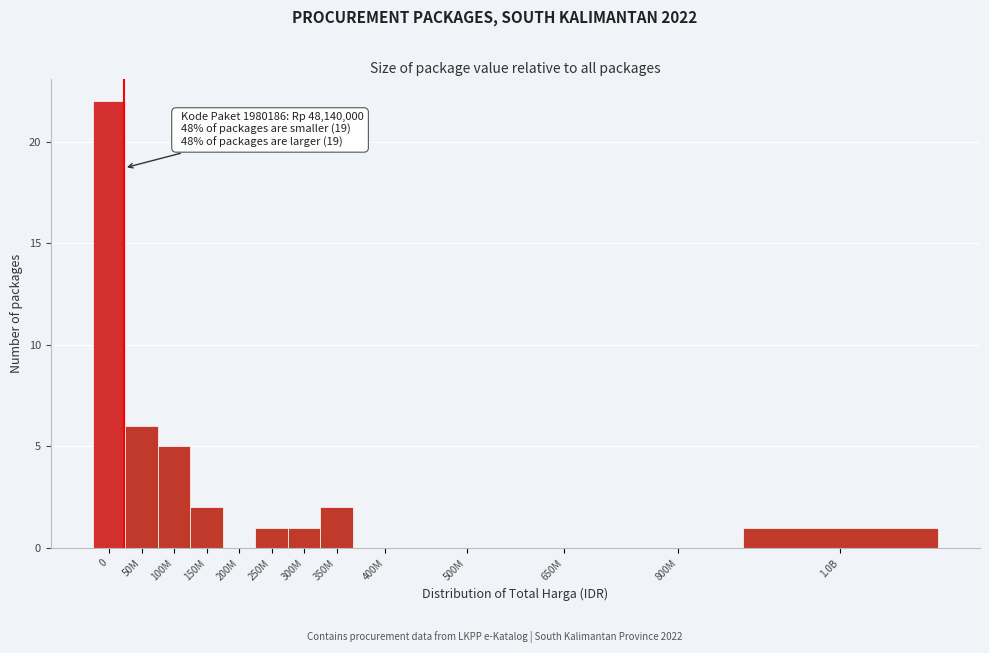

Reading left to right, transcribe all the data shown in this chart.

0=22	50M=6	100M=5	150M=2	200M=0	250M=1	300M=1	350M=2	400M=0	500M=0	650M=0	800M=0	1.0B=1